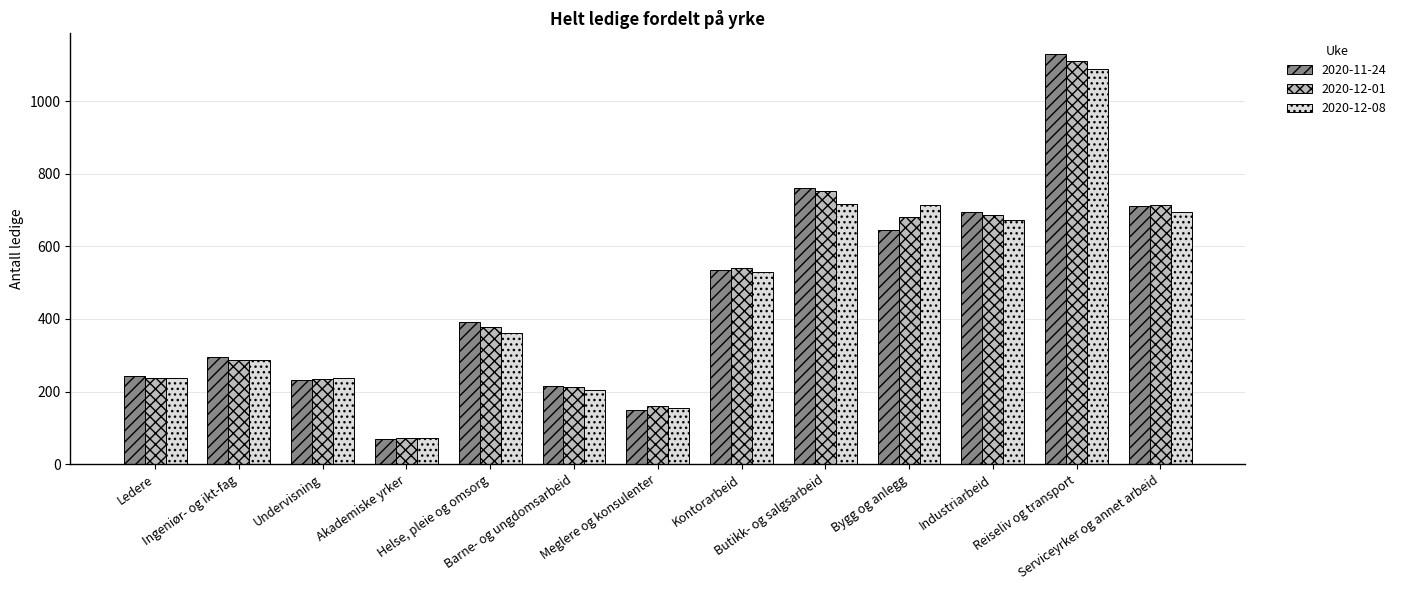

How many groups of bars are there?

13